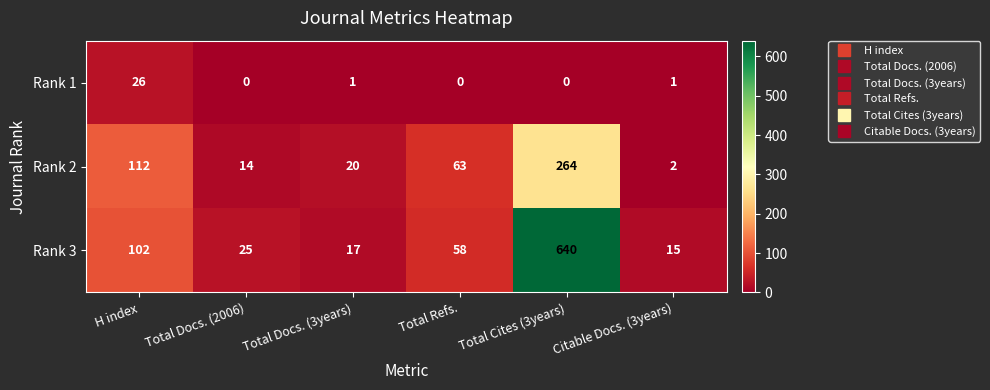

Which series changed the most between Total Docs. (3years) and Citable Docs. (3years)?

Rank 2